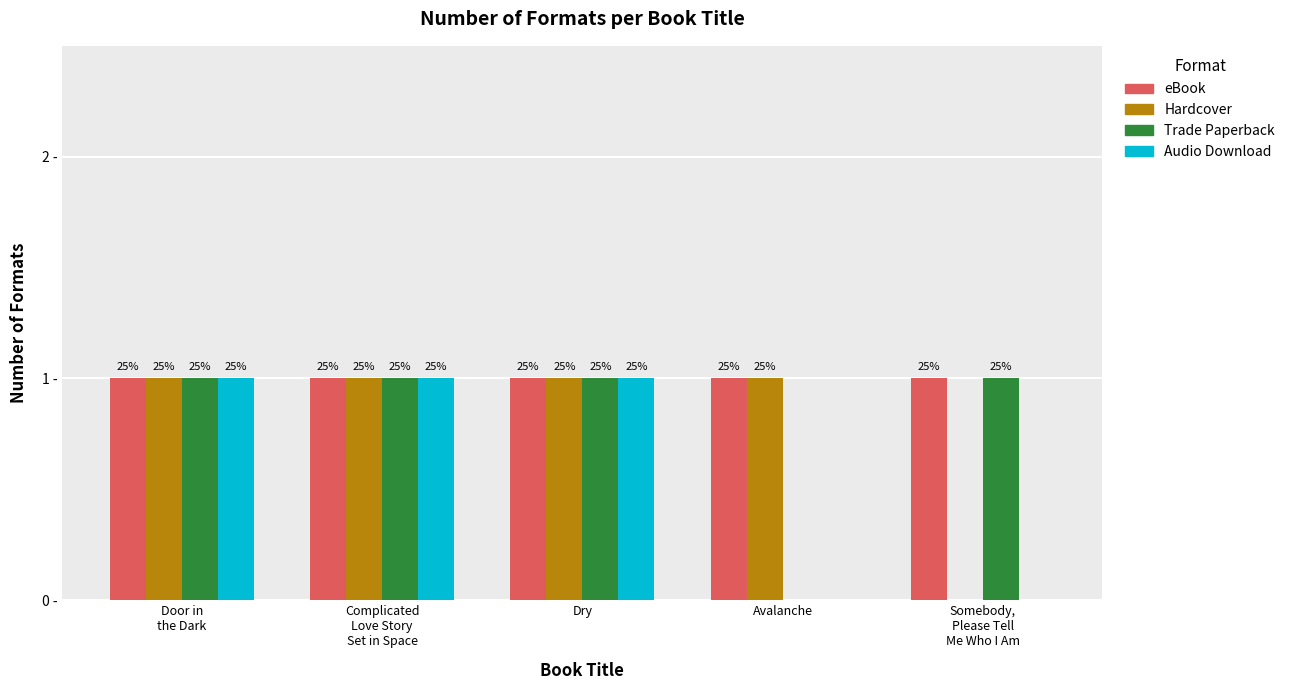

Between Dry and Somebody,
Please Tell
Me Who I Am, which is larger?

Dry